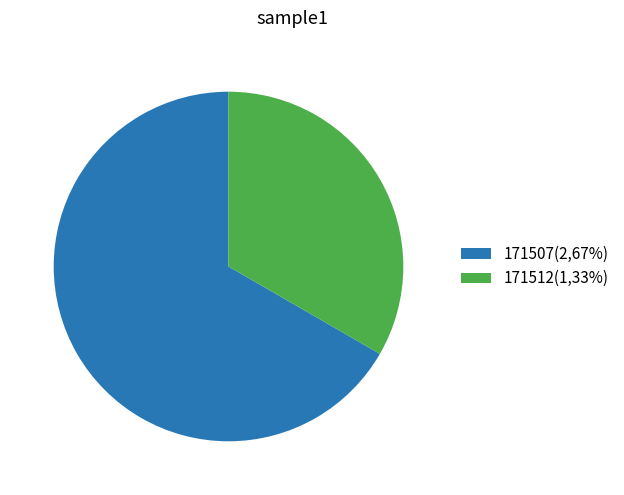

Combined, do 171512(1,33%) and 171507(2,67%) account for over 50%?

Yes